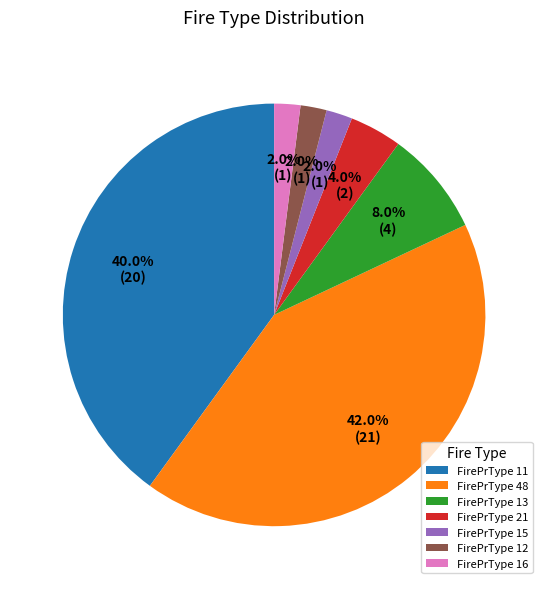

What is the ratio of the value at FirePrType 13 to the value at FirePrType 15?

4.0